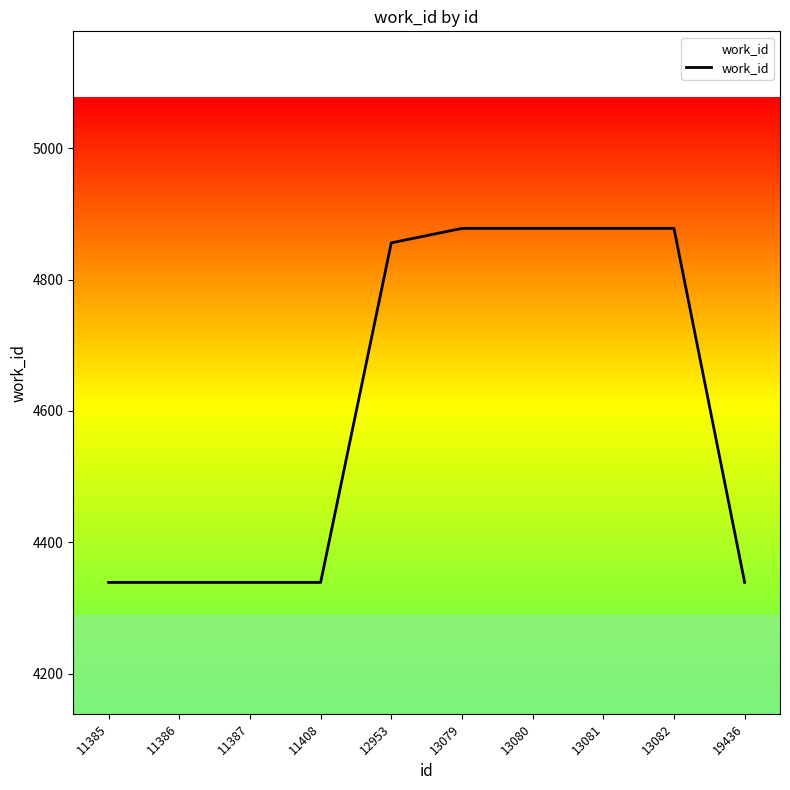

Which has a higher value, 11386 or 13079?

13079